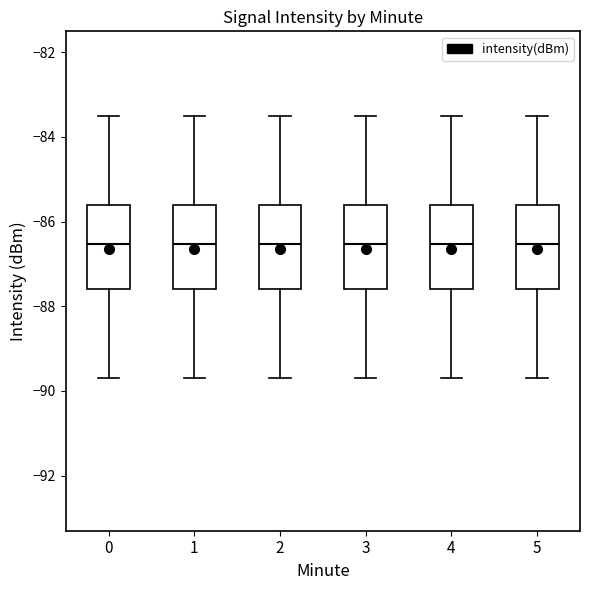

Where does the median line of the box at x = 0 sit on the y-axis? The values are not printed on the chart, so give them approximately, as read against the axis.

-86.6